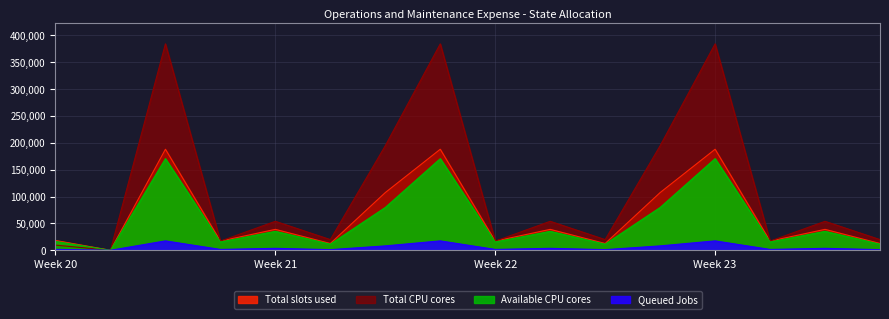

How many lines are shown in the chart?

4